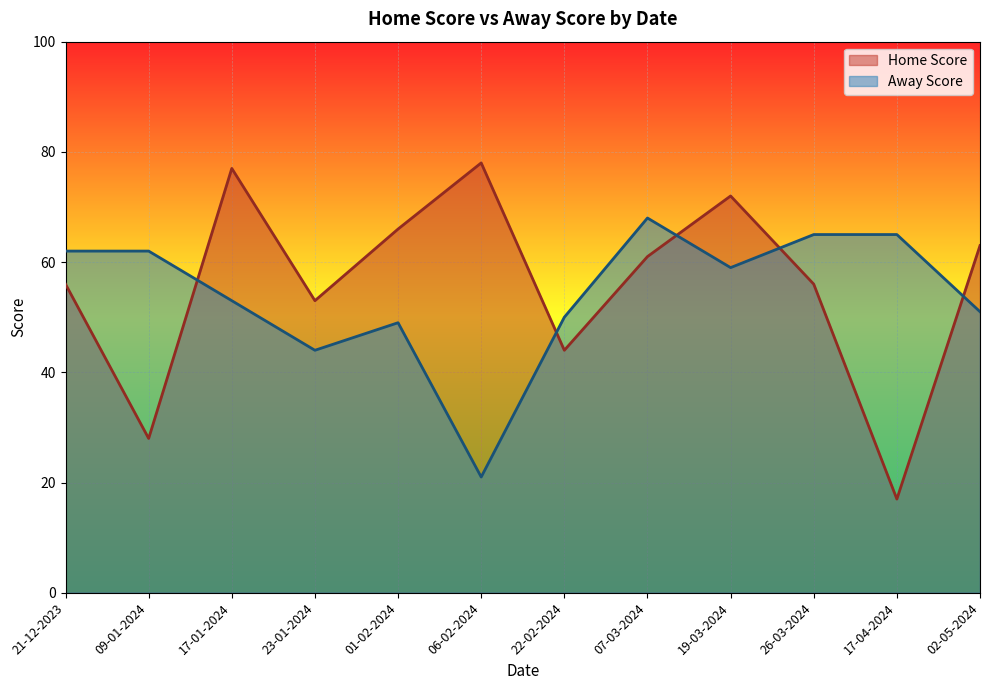

Rank the series at 23-01-2024 from highest to lowest value.

Home Score, Away Score